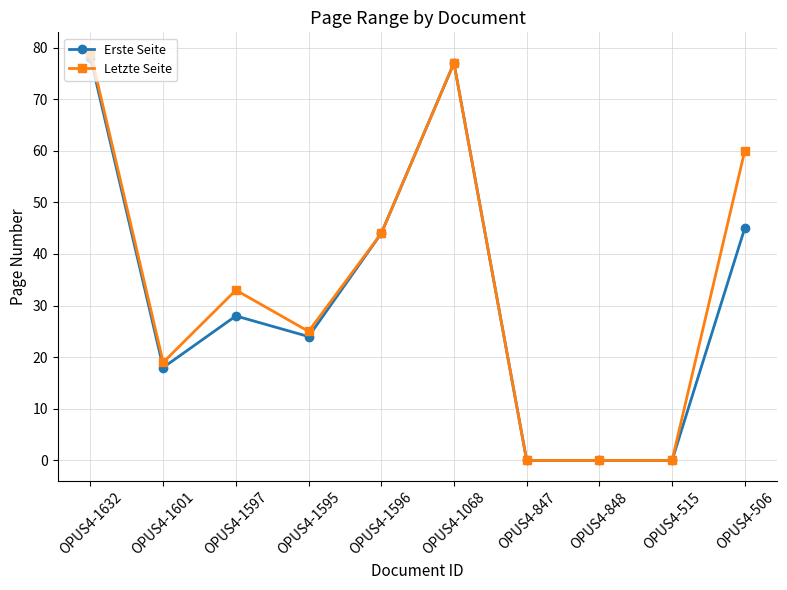

Is the value of Erste Seite at OPUS4-1068 greater than the value of Letzte Seite at OPUS4-1596?

Yes